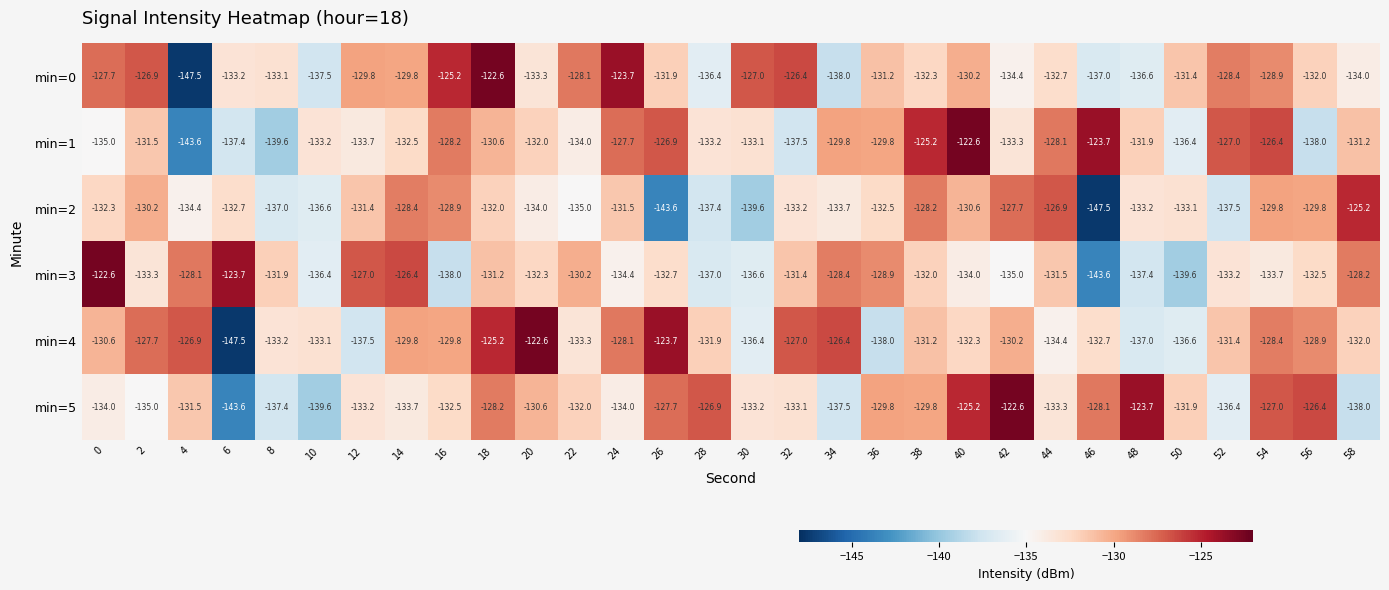

Which category has the lowest value in the min=5 series?

6